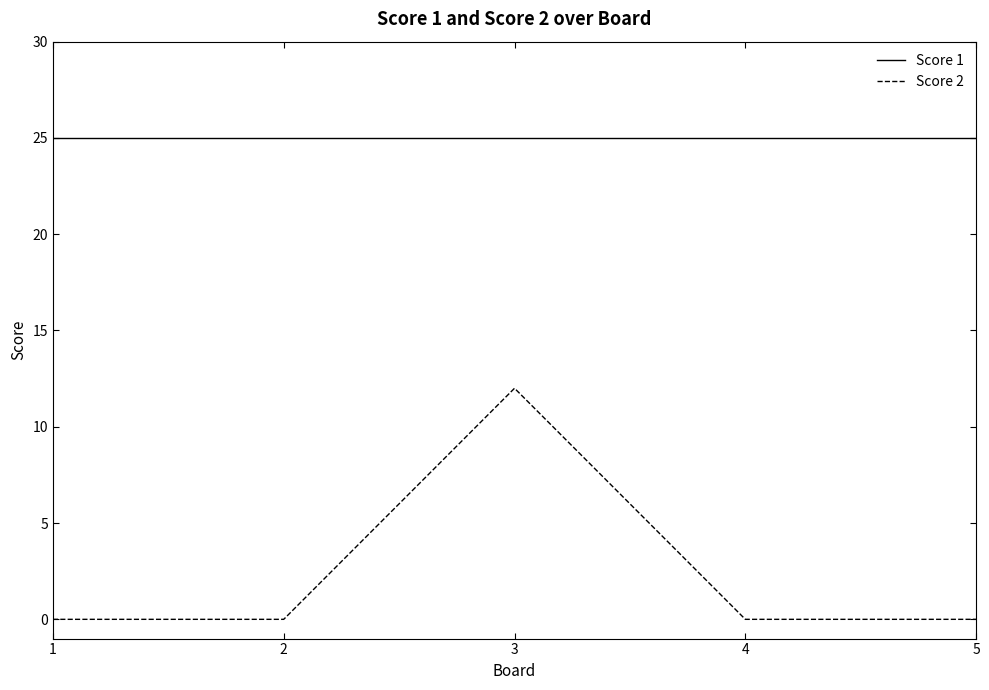

Does the chart display data point markers on the line(s)?

No